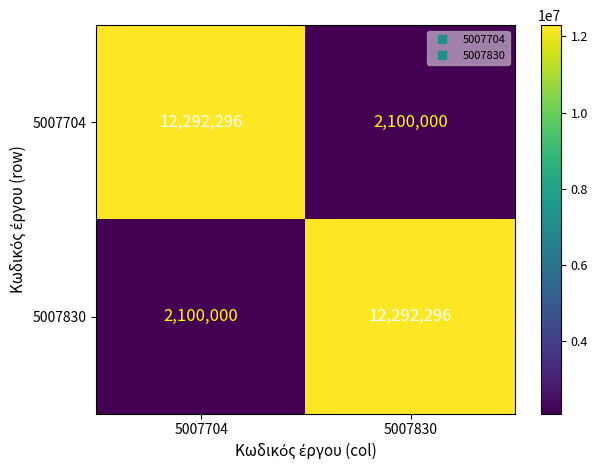

Reading left to right, transcribe all the data shown in this chart.

5007704: 5007704=12292296	5007830=2100000
5007830: 5007704=2100000	5007830=12292296